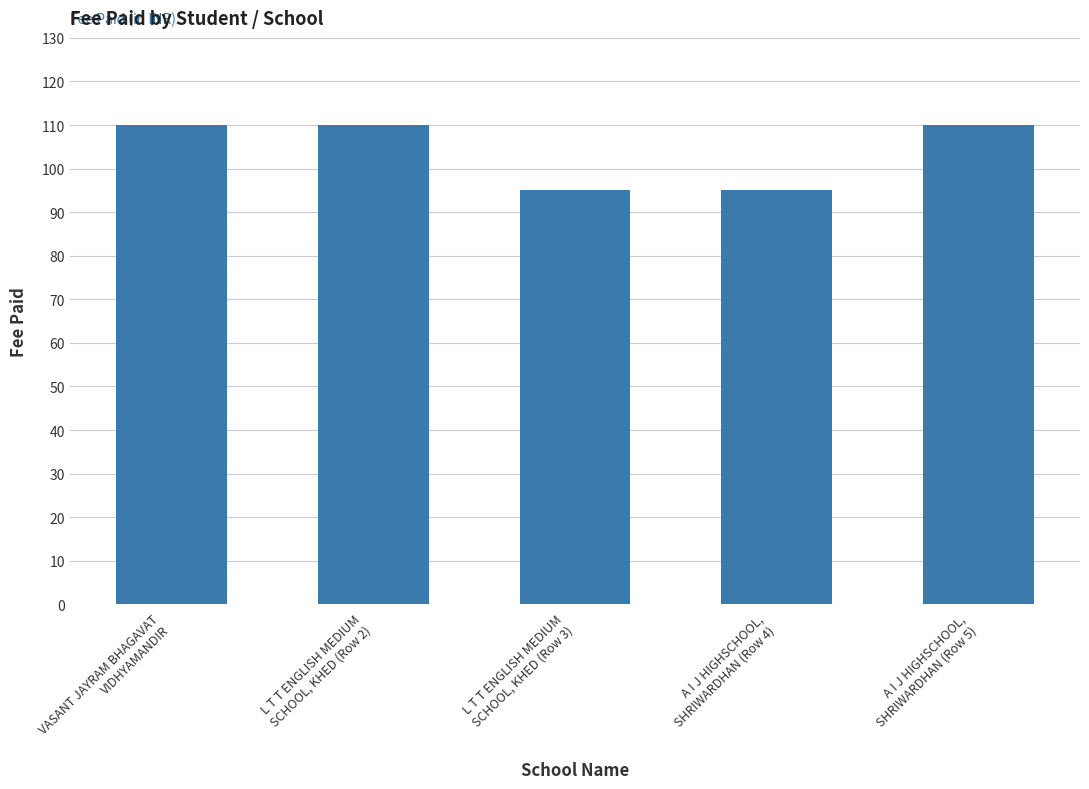

What is the minimum value shown in the chart?

95